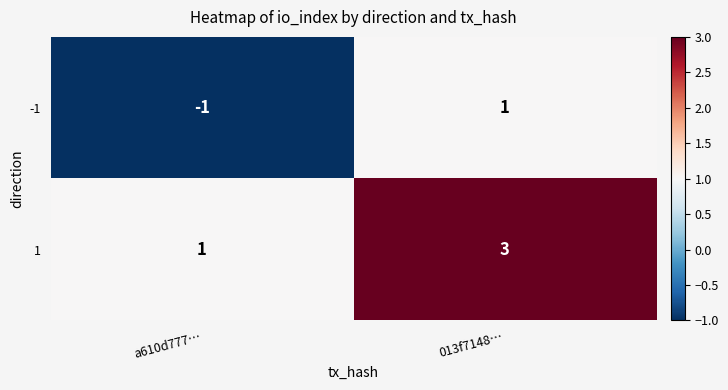

Rank the series at a610d777… from lowest to highest value.

-1, 1